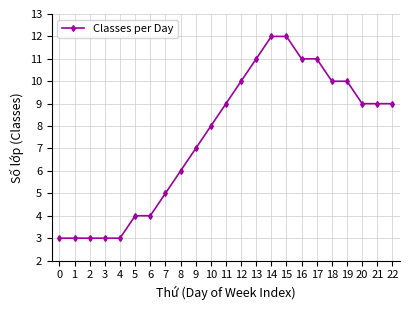

Reading right to left, transcribe all the data shown in this chart.

22=9	21=9	20=9	19=10	18=10	17=11	16=11	15=12	14=12	13=11	12=10	11=9	10=8	9=7	8=6	7=5	6=4	5=4	4=3	3=3	2=3	1=3	0=3